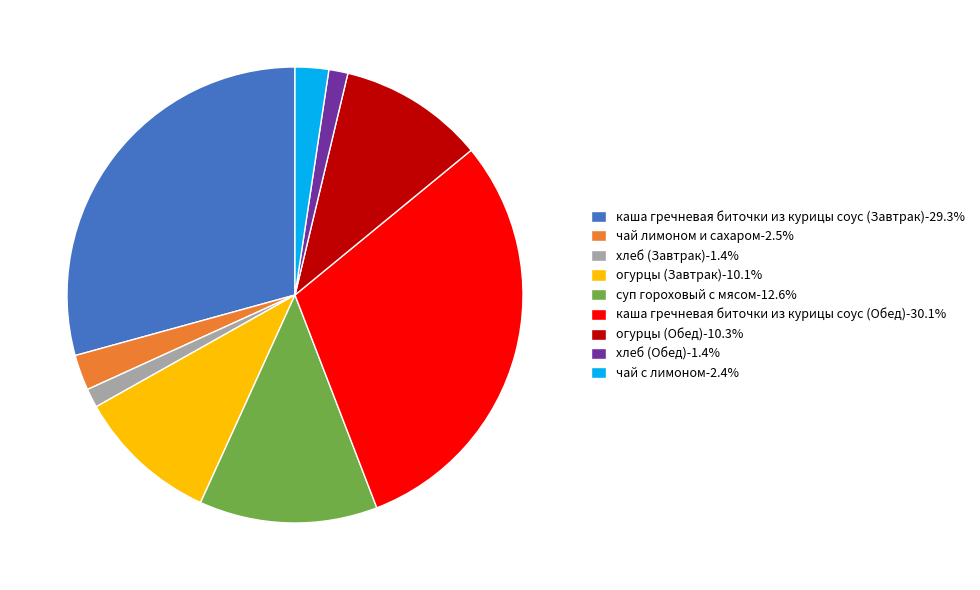

What is the ratio of the value at чай лимоном и сахаром-2.5% to the value at хлеб (Обед)-1.4%?

1.9